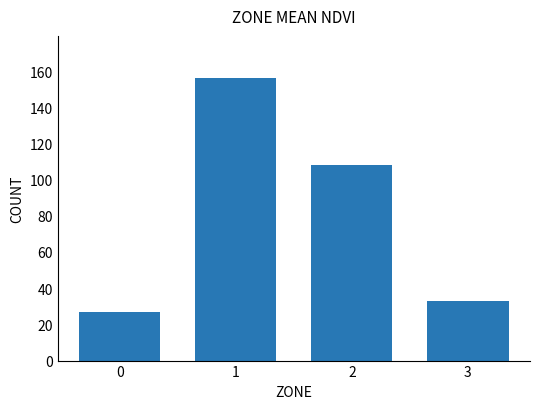

Does the chart contain stacked bars?

No